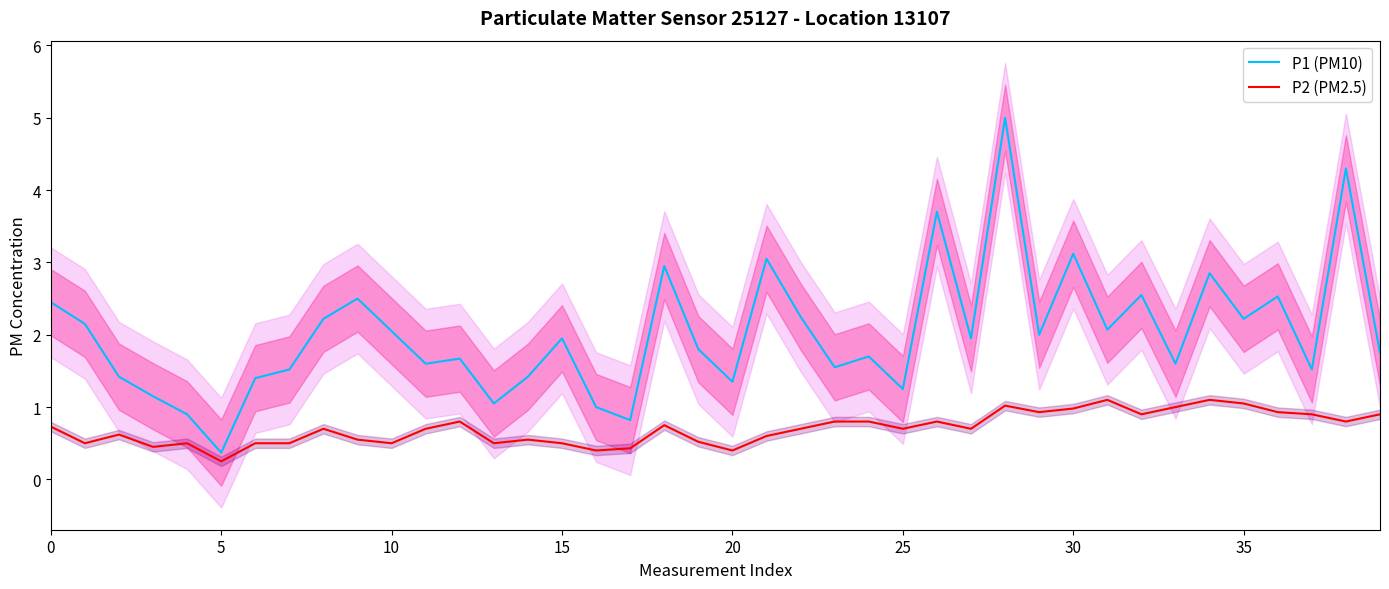

Does the chart have visible grid lines?

No